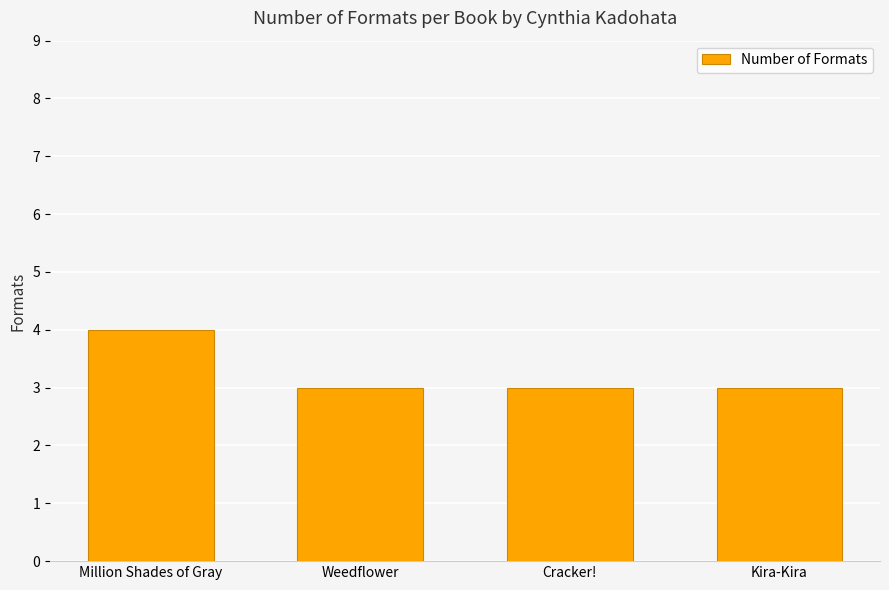

The chart shows a value of 3 at Kira-Kira. True or false?

True